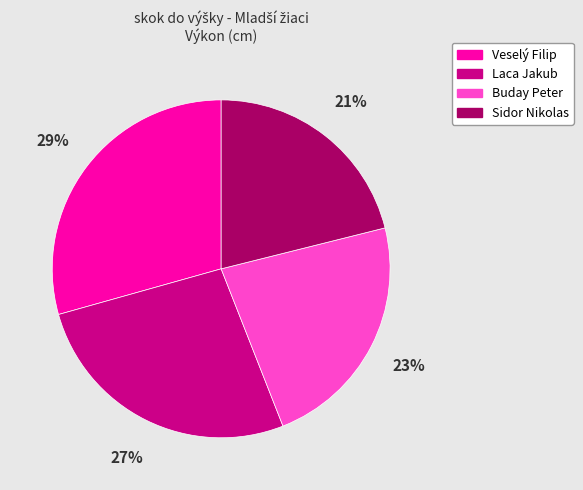

To the nearest percent, what is the difference between the largest and smallest slice percentages?

8%